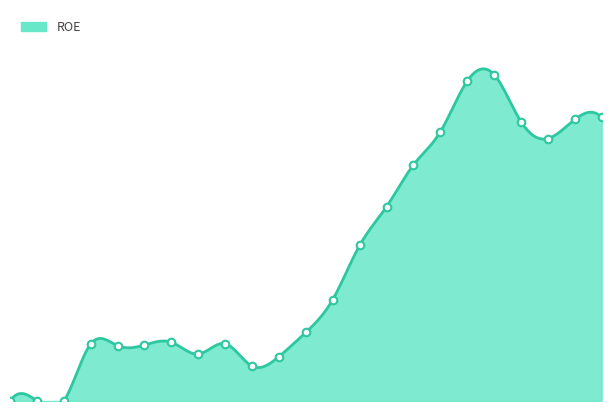

What is the change in value from 2020-12-31 to 2022-06-30?

+0.2